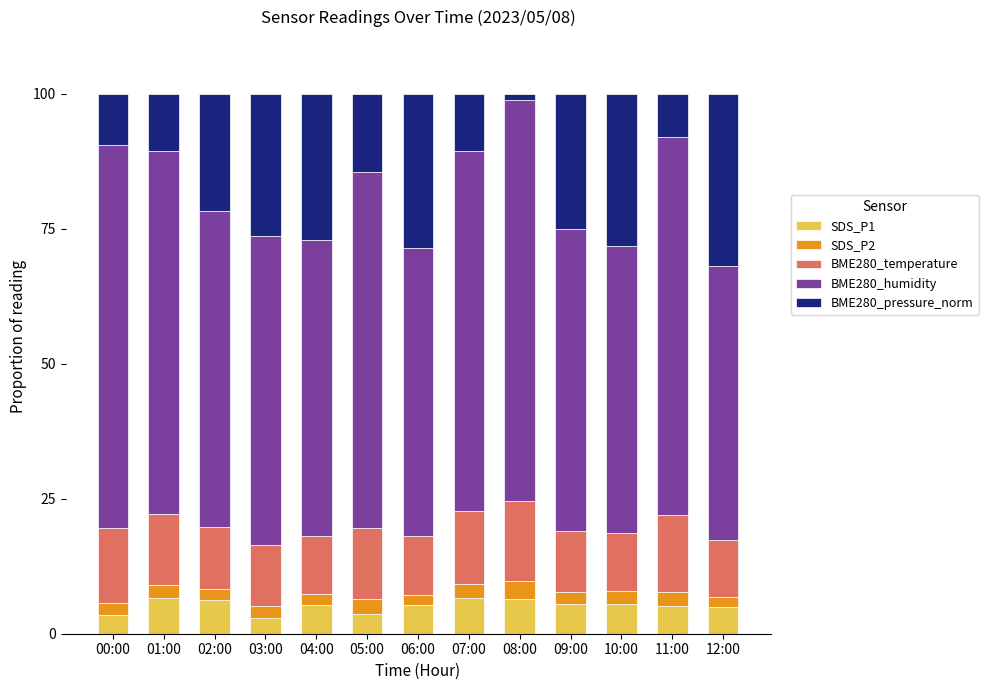

What is the average value of the SDS_P1 series?

5.2